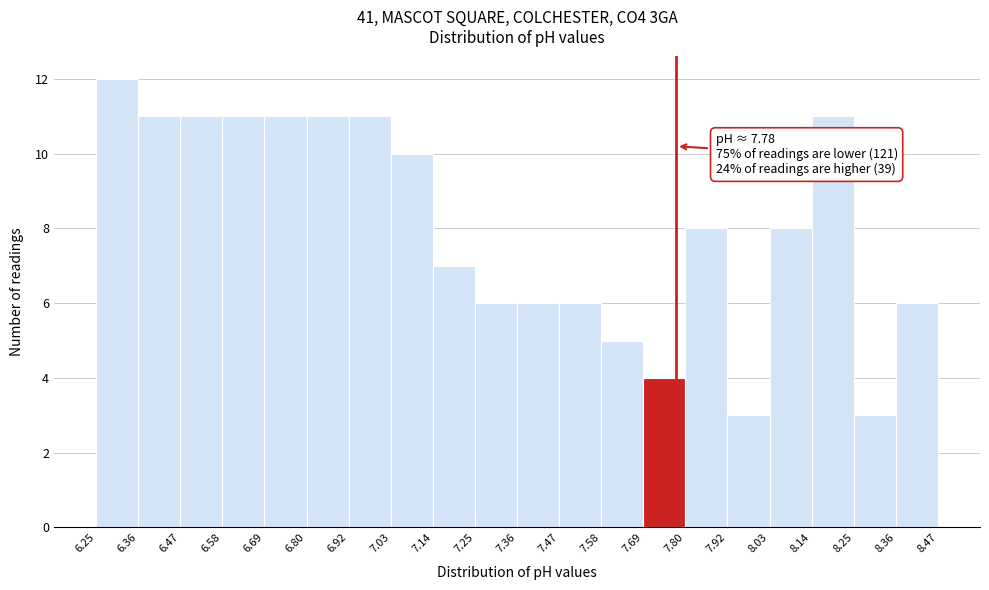

Over which range of the x-axis is the bar tallest?

6.25 to 6.36